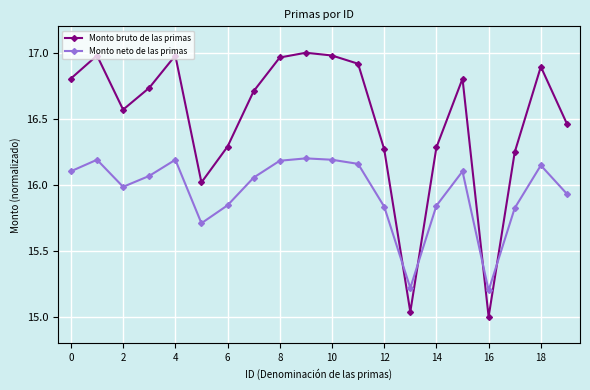

What is the minimum value for Monto neto de las primas?

15.2